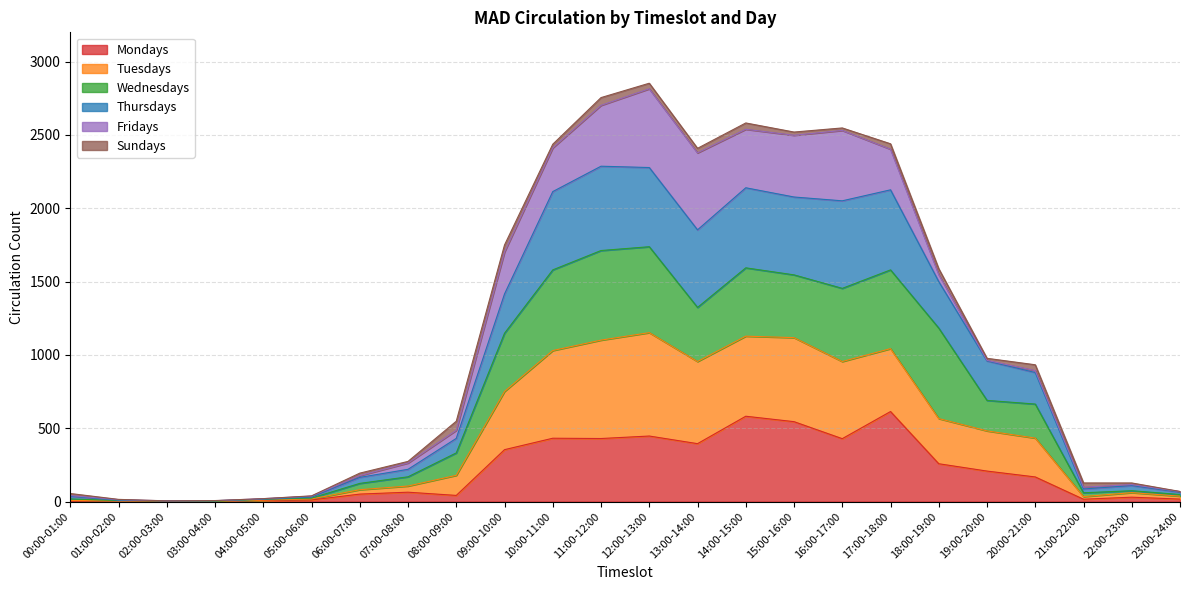

True or false: Mondays has a value of 328 at 19:00-20:00.

False